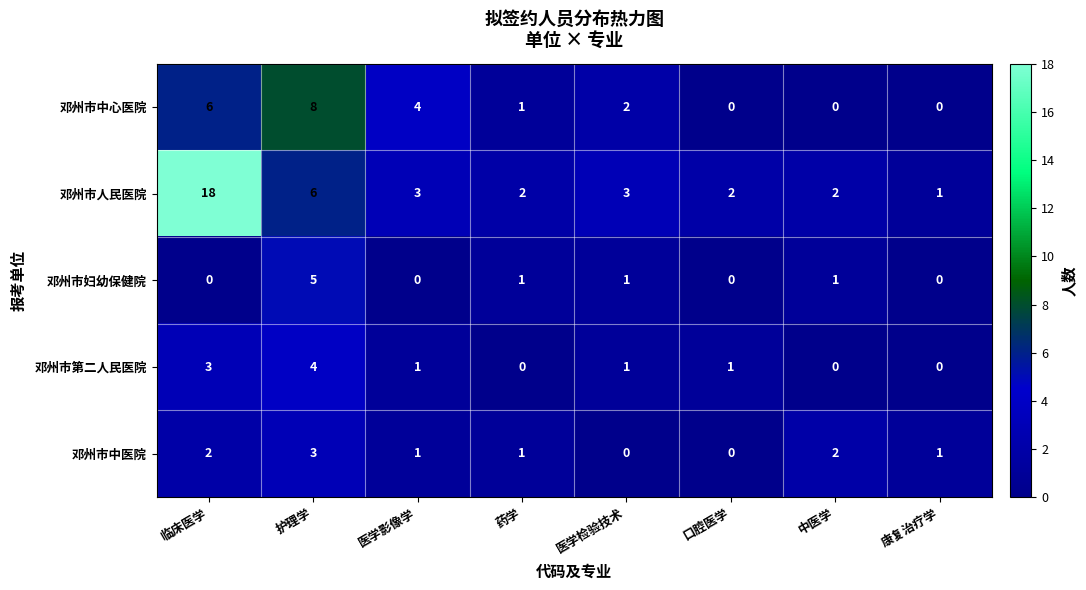

At how many categories does at least one series exceed 5?

2